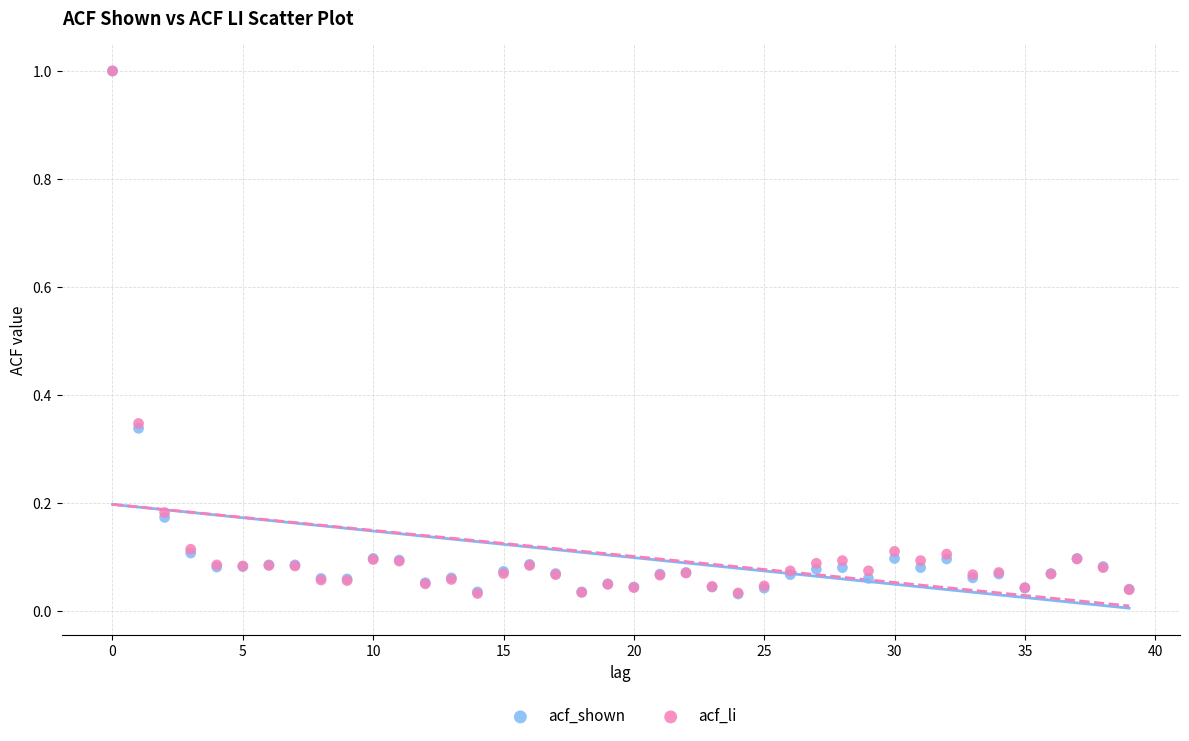

What are all the series names shown in the legend?

acf_shown, acf_li